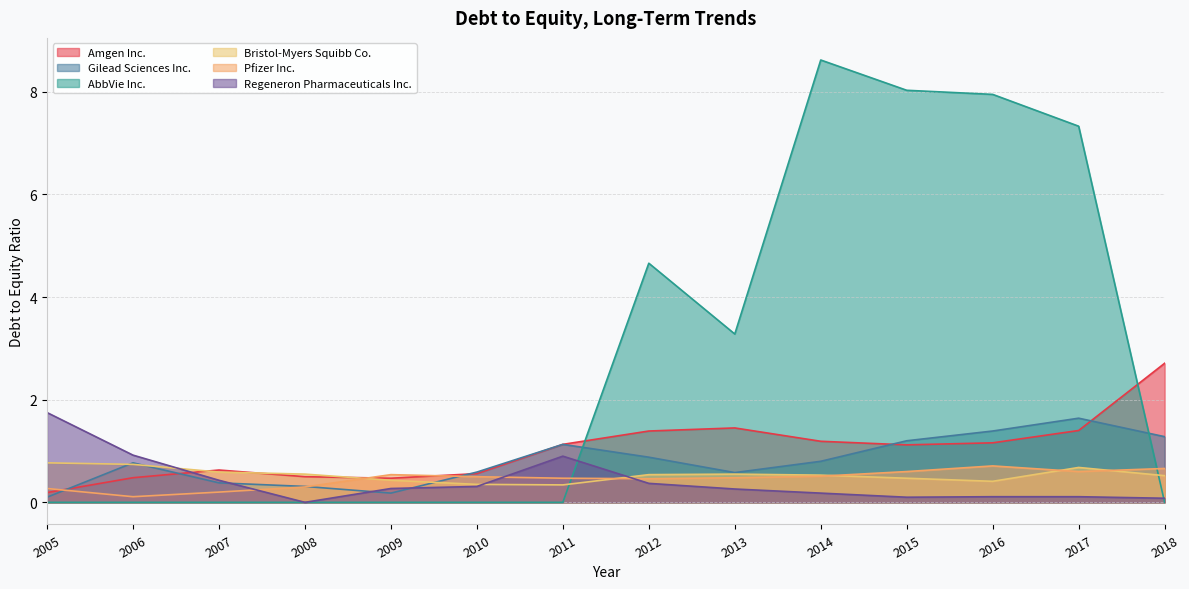

Where is the first local maximum for Amgen Inc.?

2007